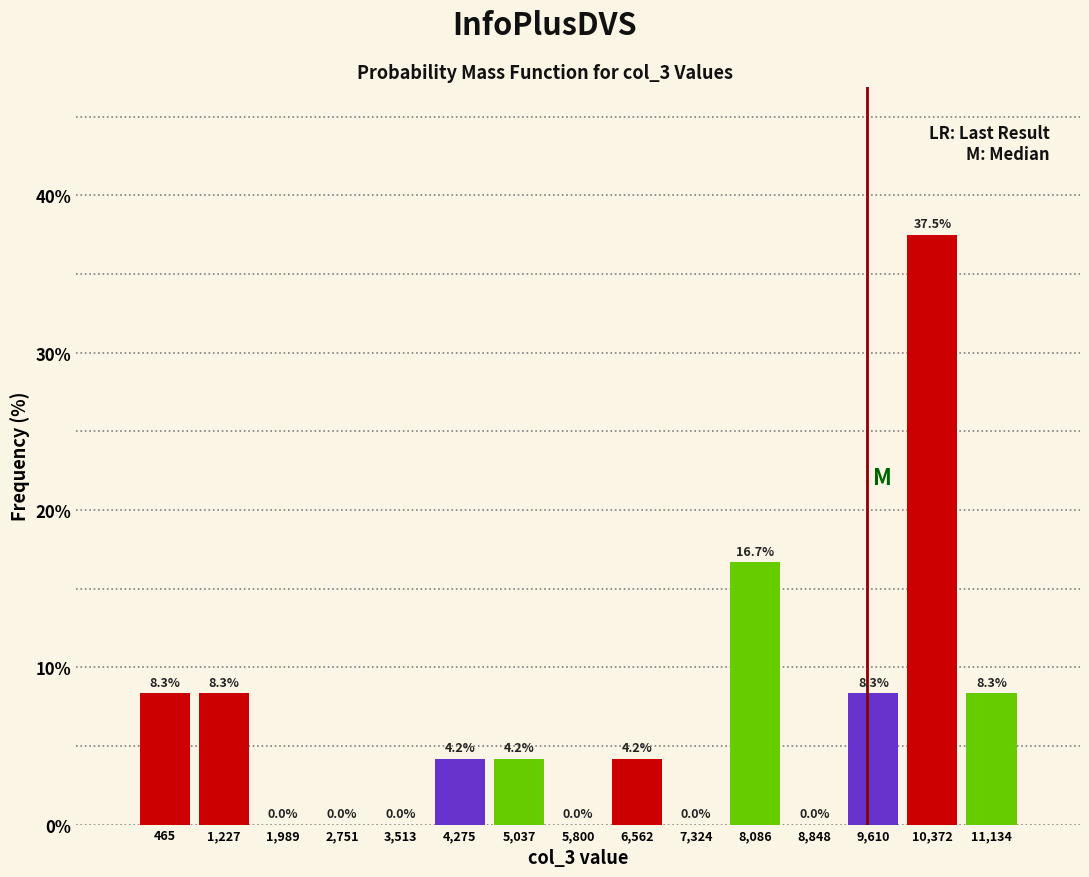

What is the height of the bar covering 6200 to 6900 on the x-axis? The bar edges are not printed on the chart, so give them approximately, as read against the axis.

4.2